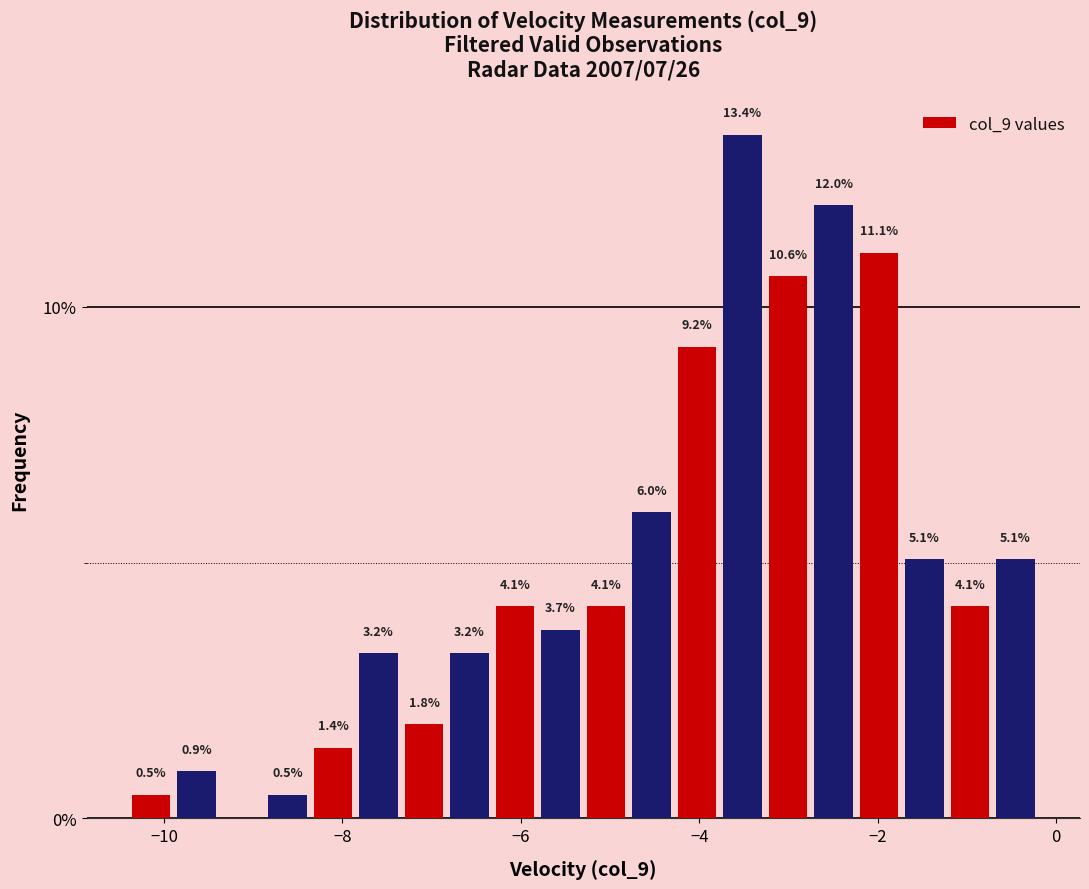

Around what value on the x-axis is the tallest bar? Give the approximate position of its centre, as read against the axis.

-3.6